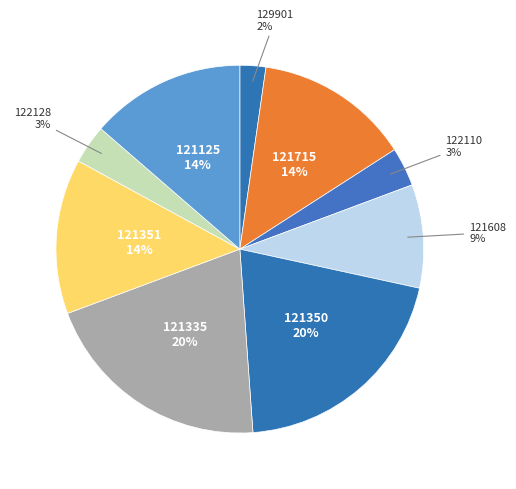

Is 121125 the majority of the pie?

No